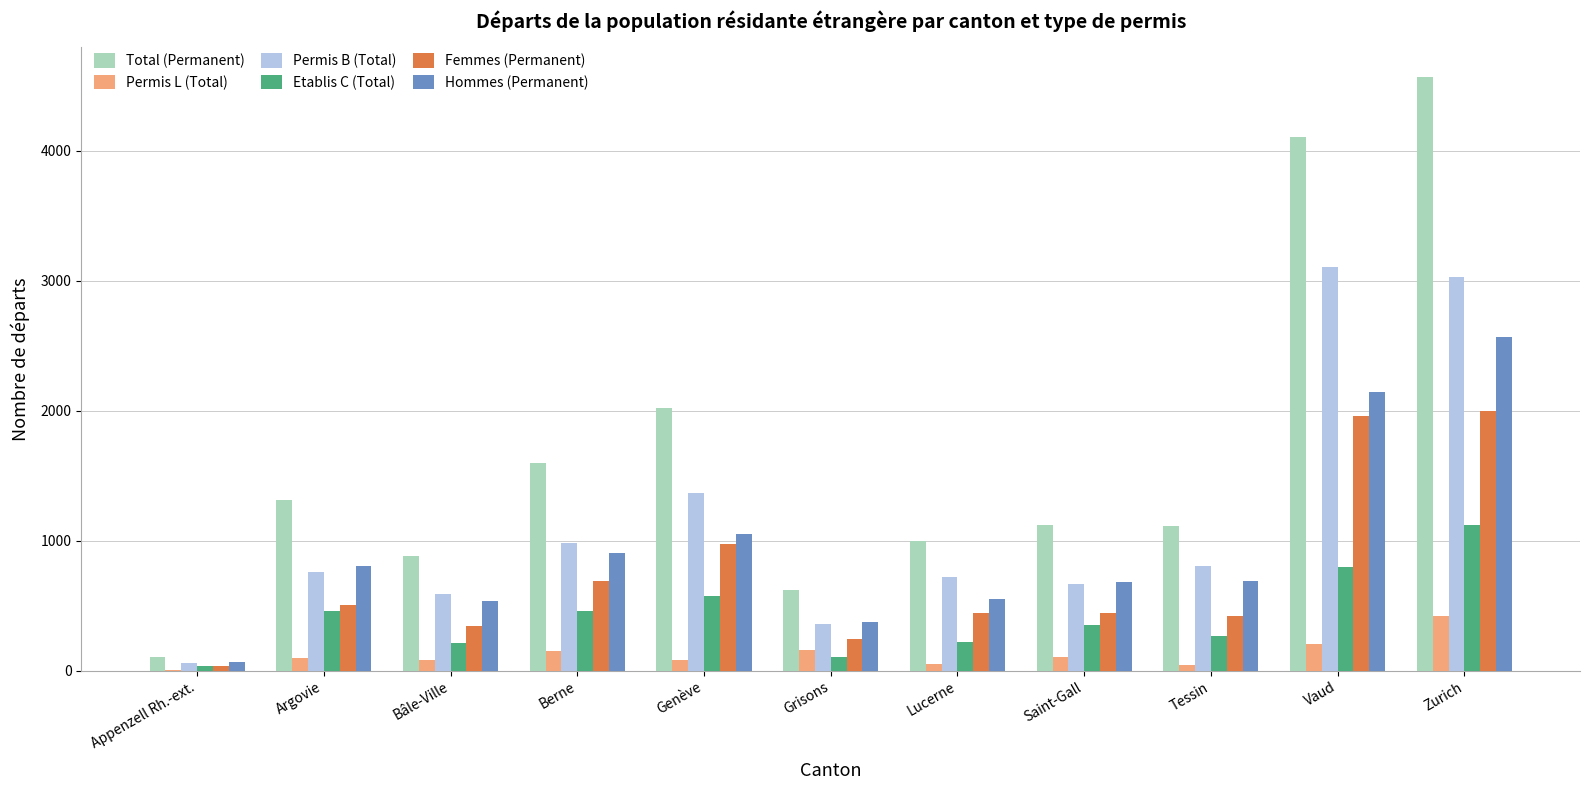

True or false: Total (Permanent) has a value of 1501 at Saint-Gall.

False